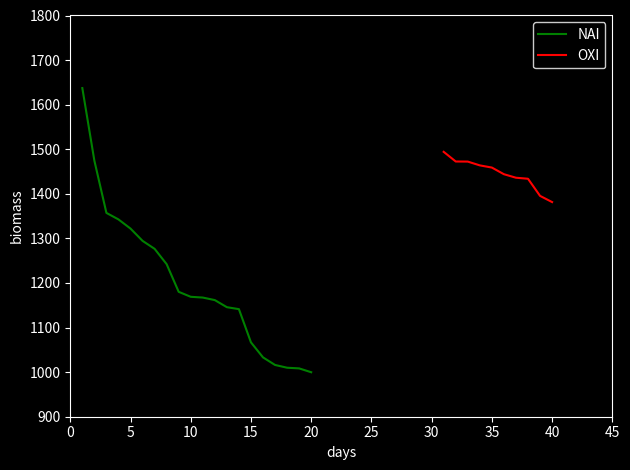

The chart shows a value of 999.8 at 20. True or false?

True